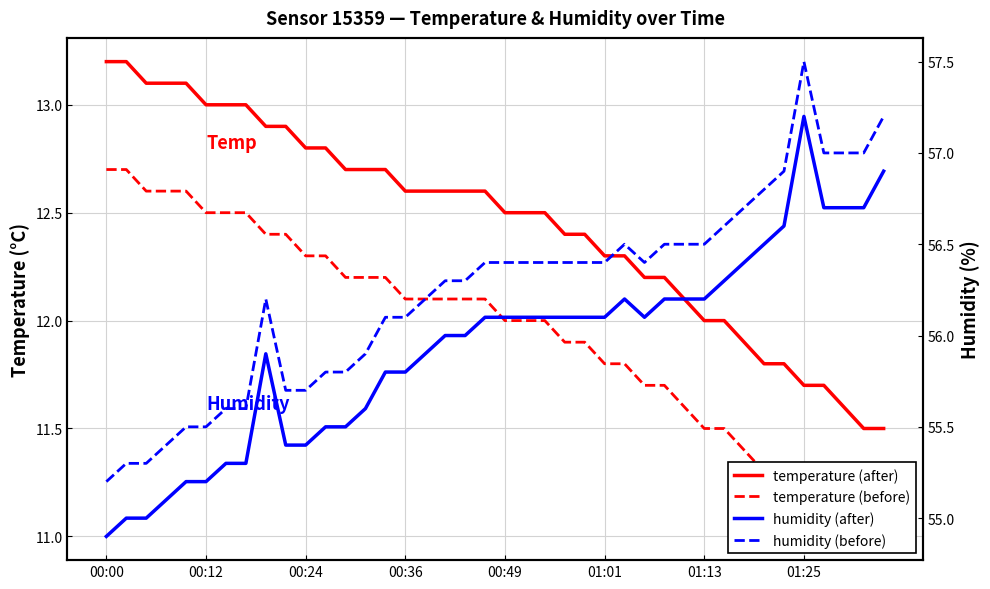

Is this an area chart (filled region under the line)?

No